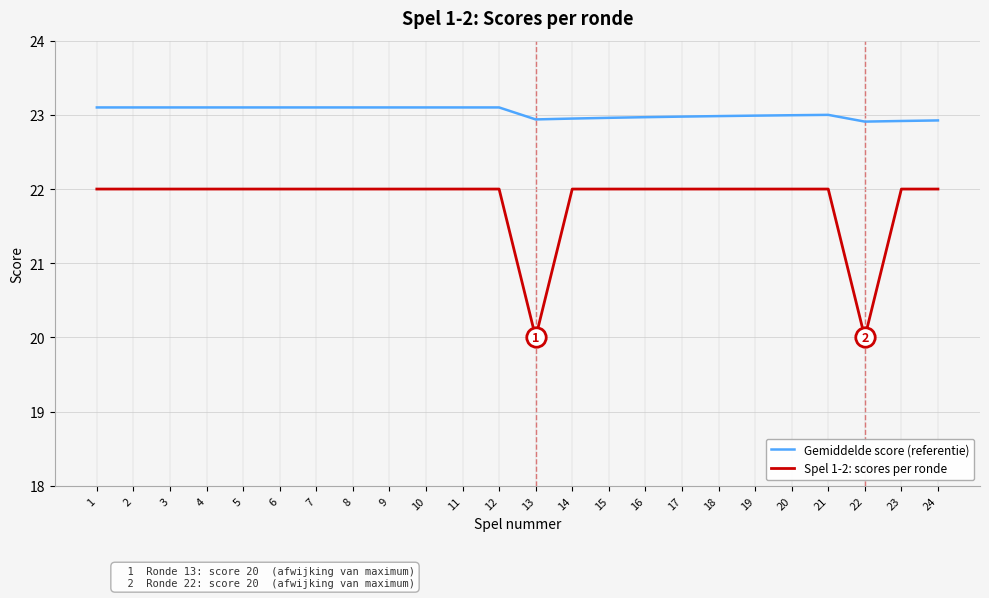

True or false: Gemiddelde score (referentie) has a value of 23.1 at 10.

True